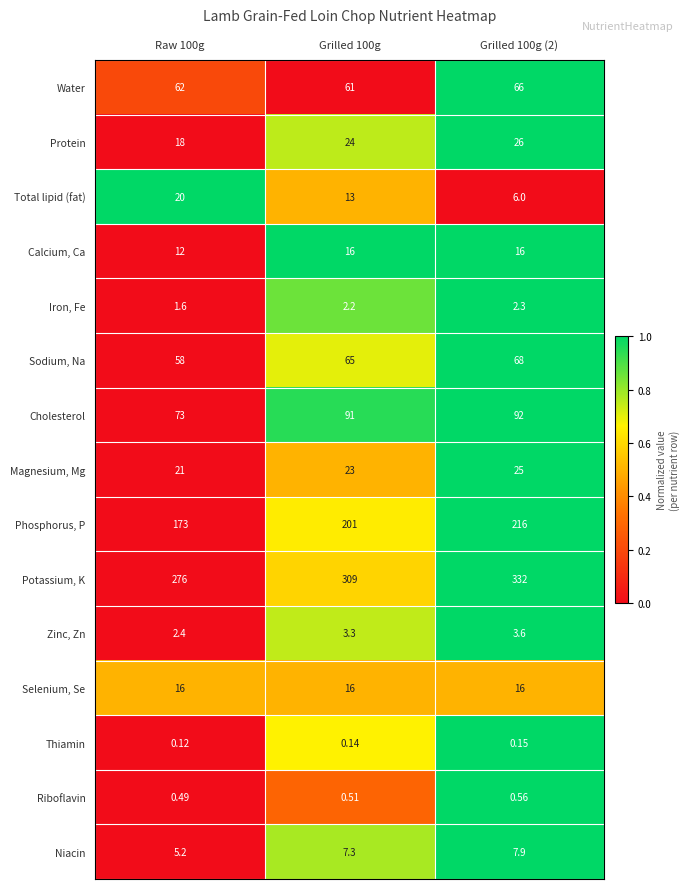

Which series has the largest total across all categories?

Potassium, K